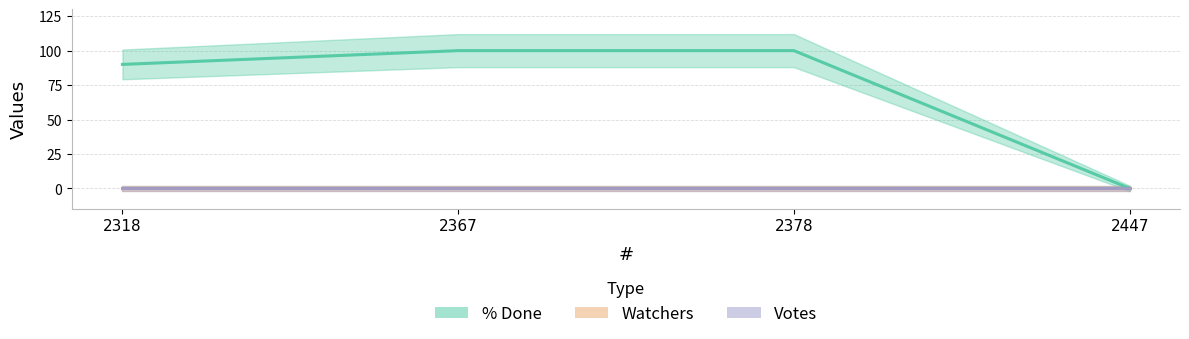

At which label does % Done reach its peak?

2367